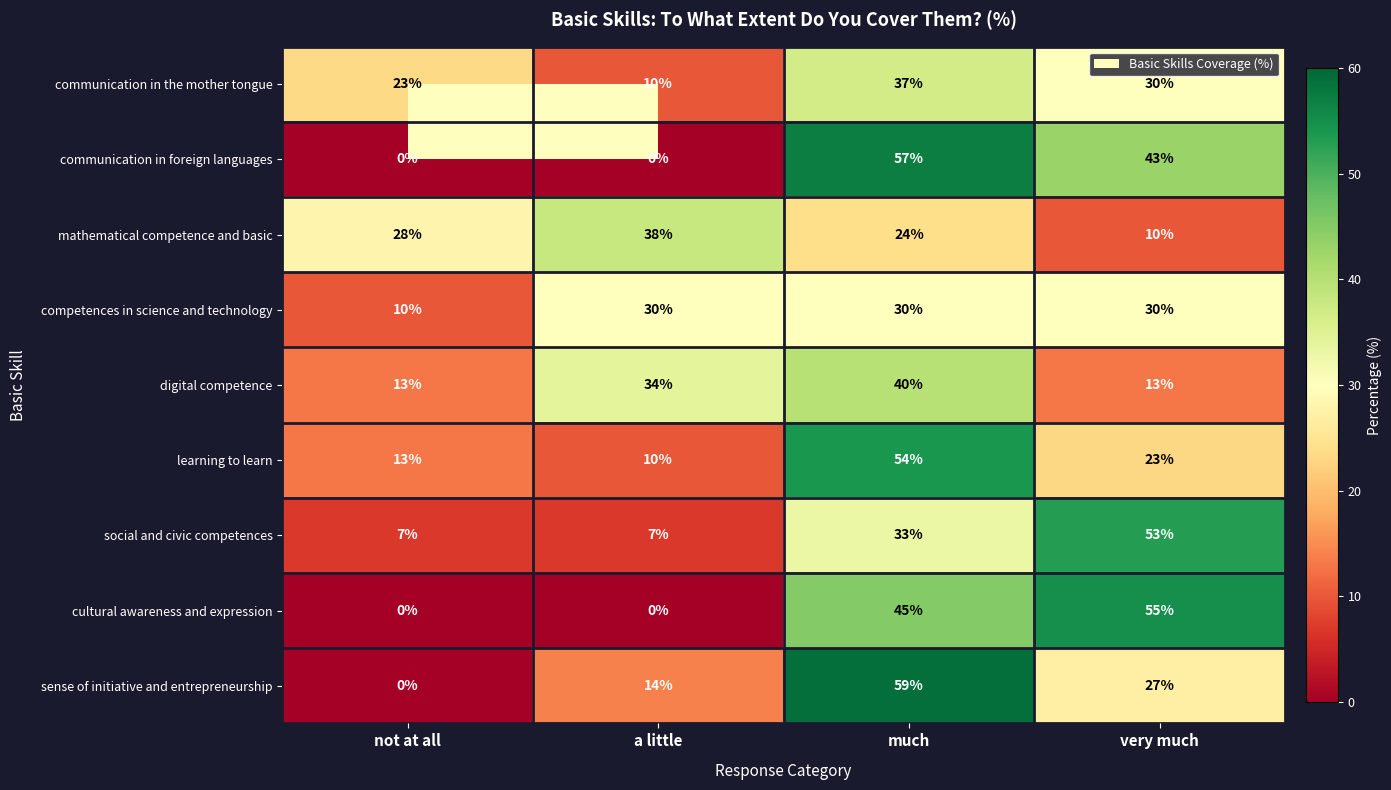

What is the greatest value displayed?

59